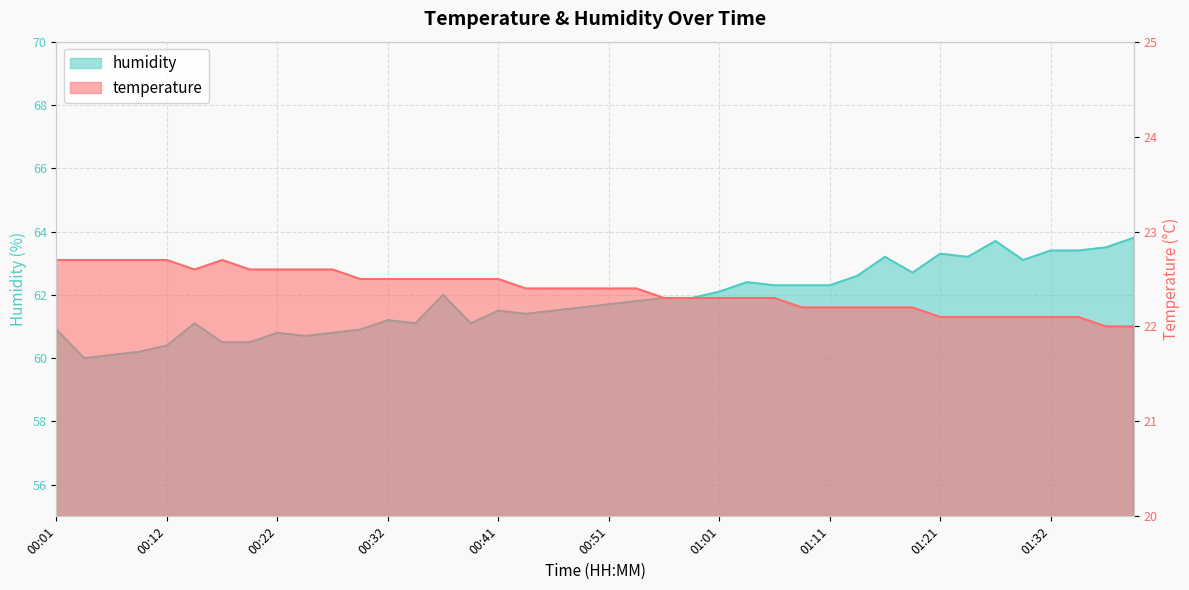

The value of temperature at 01:29 is 22.1. True or false?

True